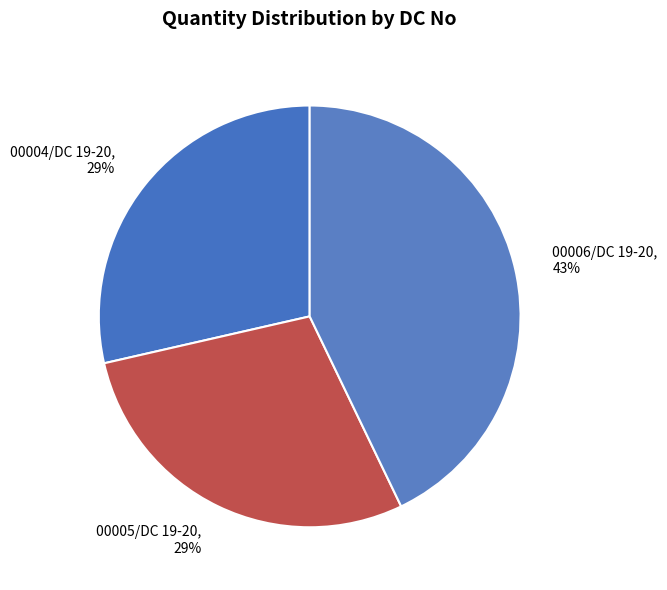

Does any single category account for the majority?

No